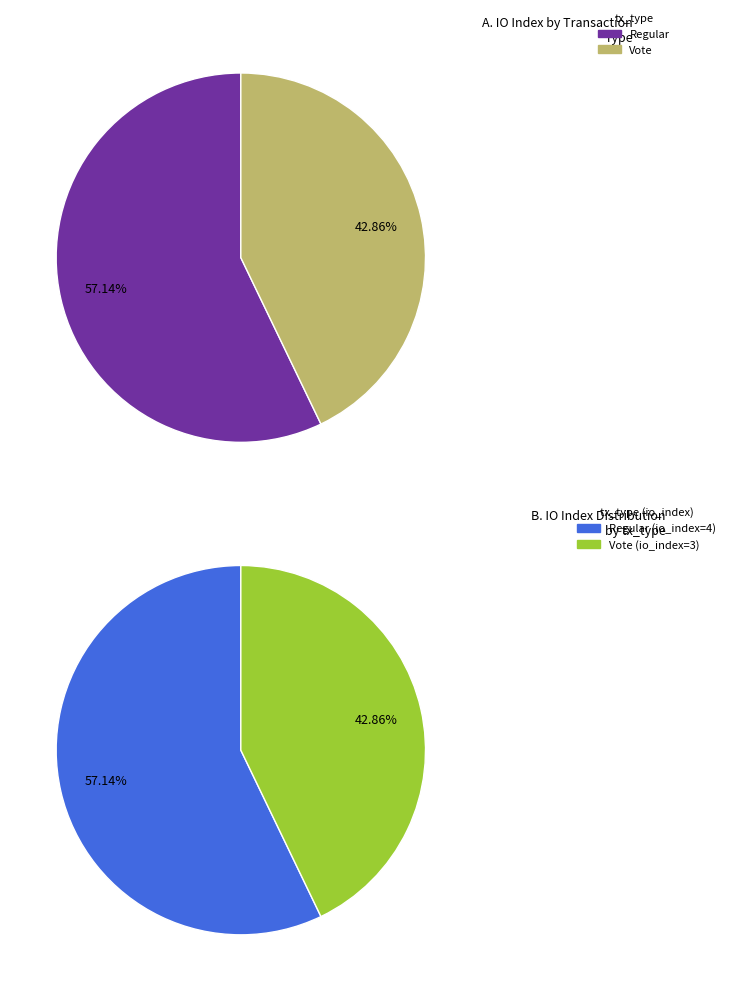

To the nearest percent, what is the difference between the largest and smallest slice percentages?

14%